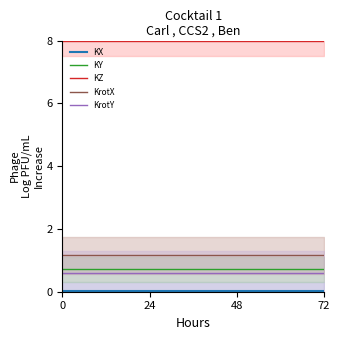

Is it true that KY equals 0.2 at 0?

False